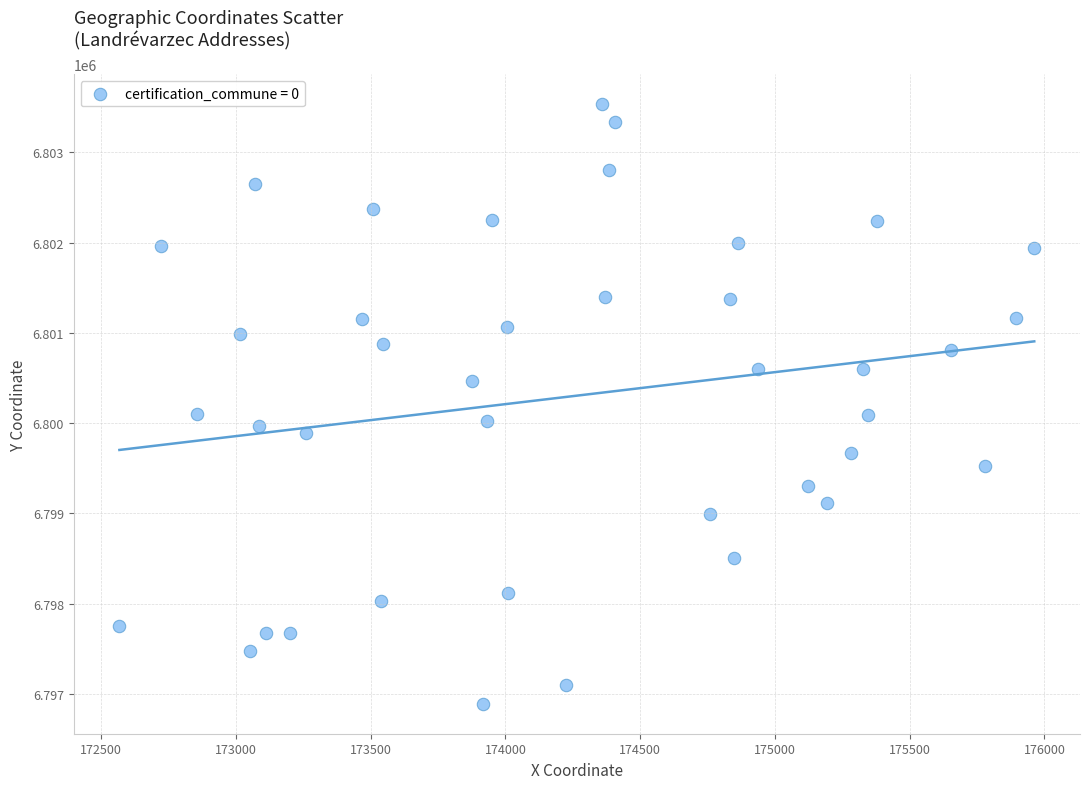

What is the range of Y values (max minus min)?

6641.0